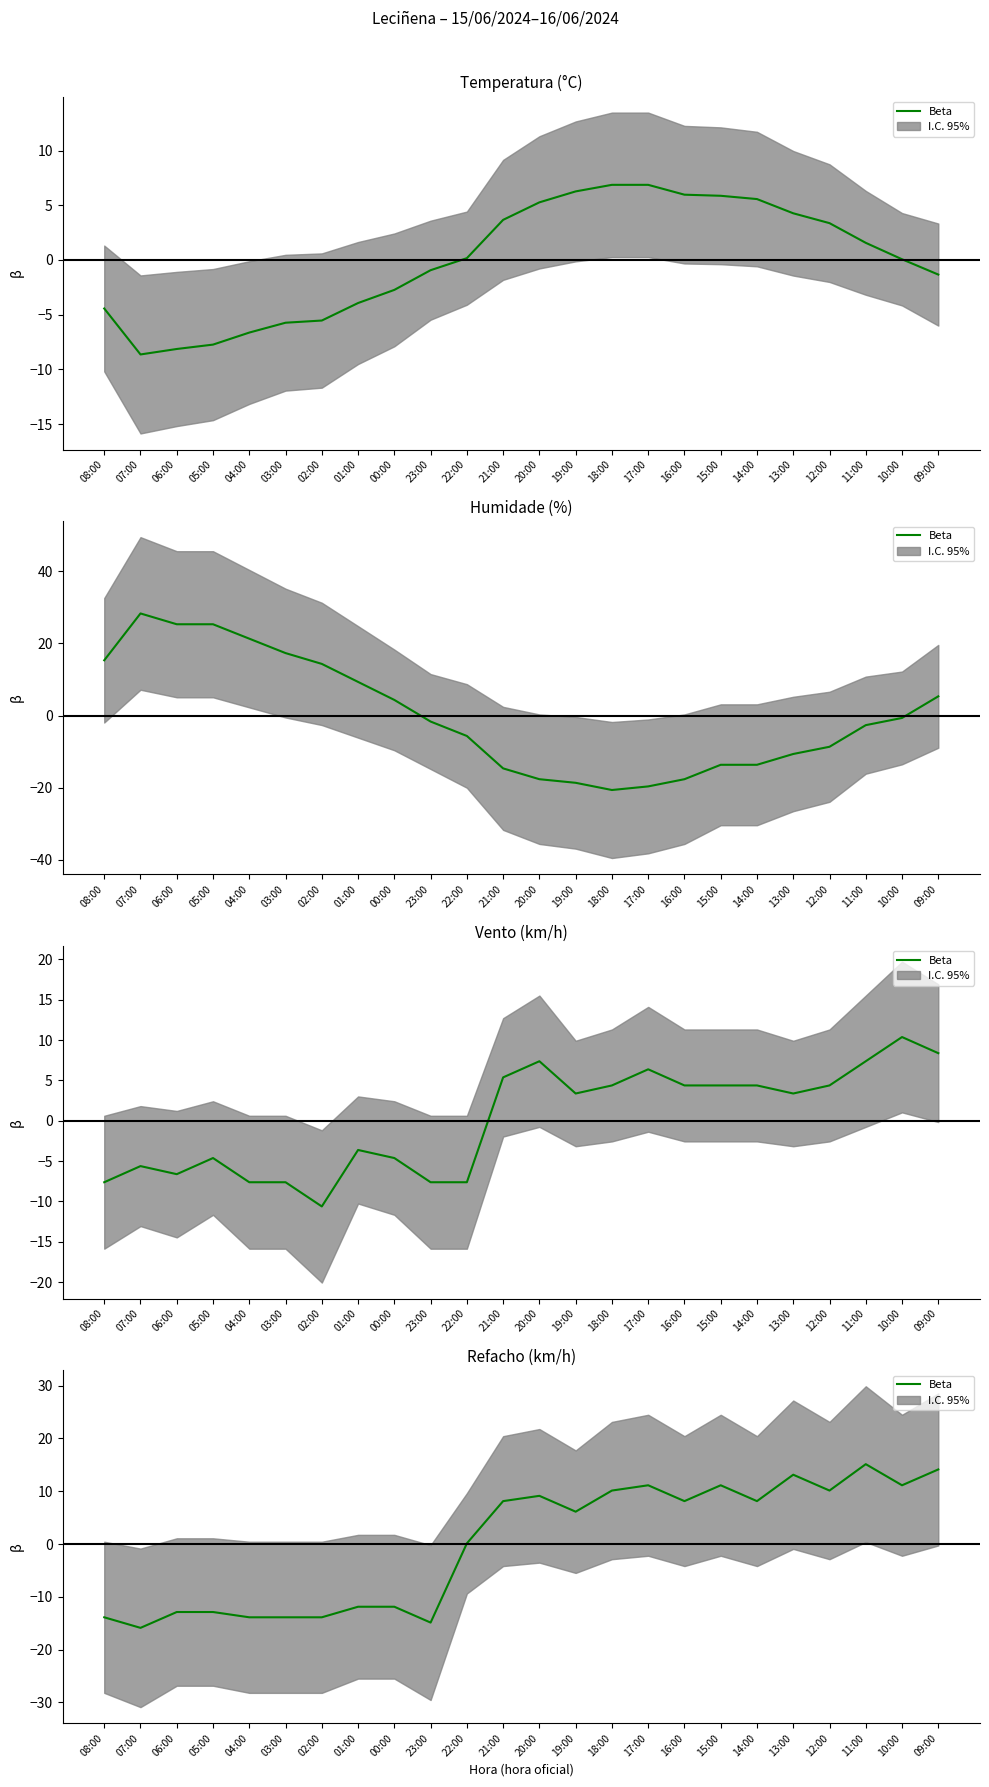

Which category has the highest value across all series?

11:00